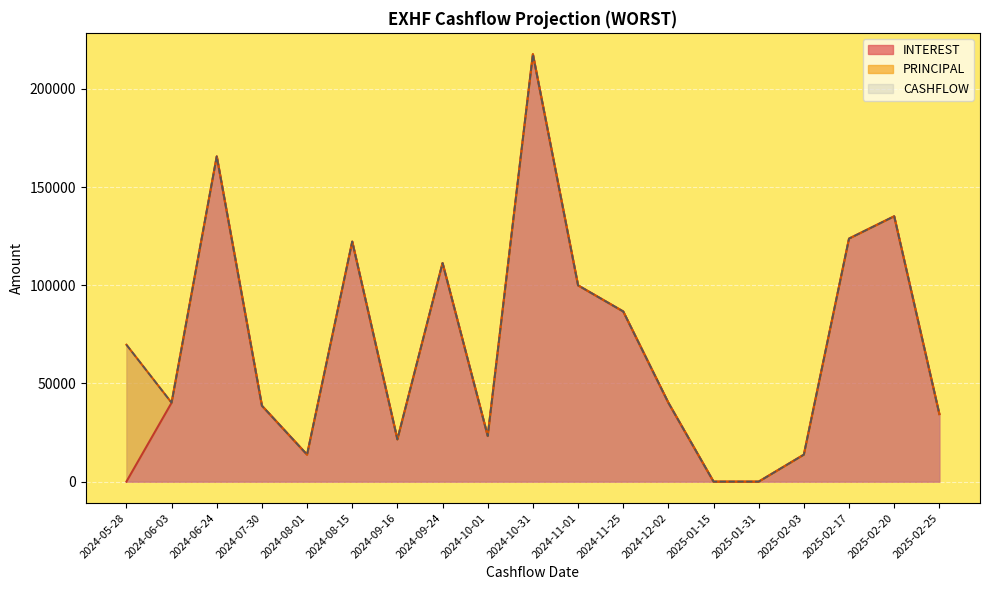

Reading left to right, extract all data points from this chart.

INTEREST: 0.0	40156.5	165600.9	38637.3	13732.1	122224.3	21490.6	111295.6	23203.4	217635.1	99937.8	86647.6	40156.5	0.0	0.0	13732.1	123739.4	135111.8	34385.1
CASHFLOW: 69712.0	40156.5	165600.9	38637.3	13732.1	122224.3	21490.6	111295.6	23203.4	217635.1	99937.8	86647.6	40156.5	0.0	0.0	13732.1	123739.4	135111.8	34385.1